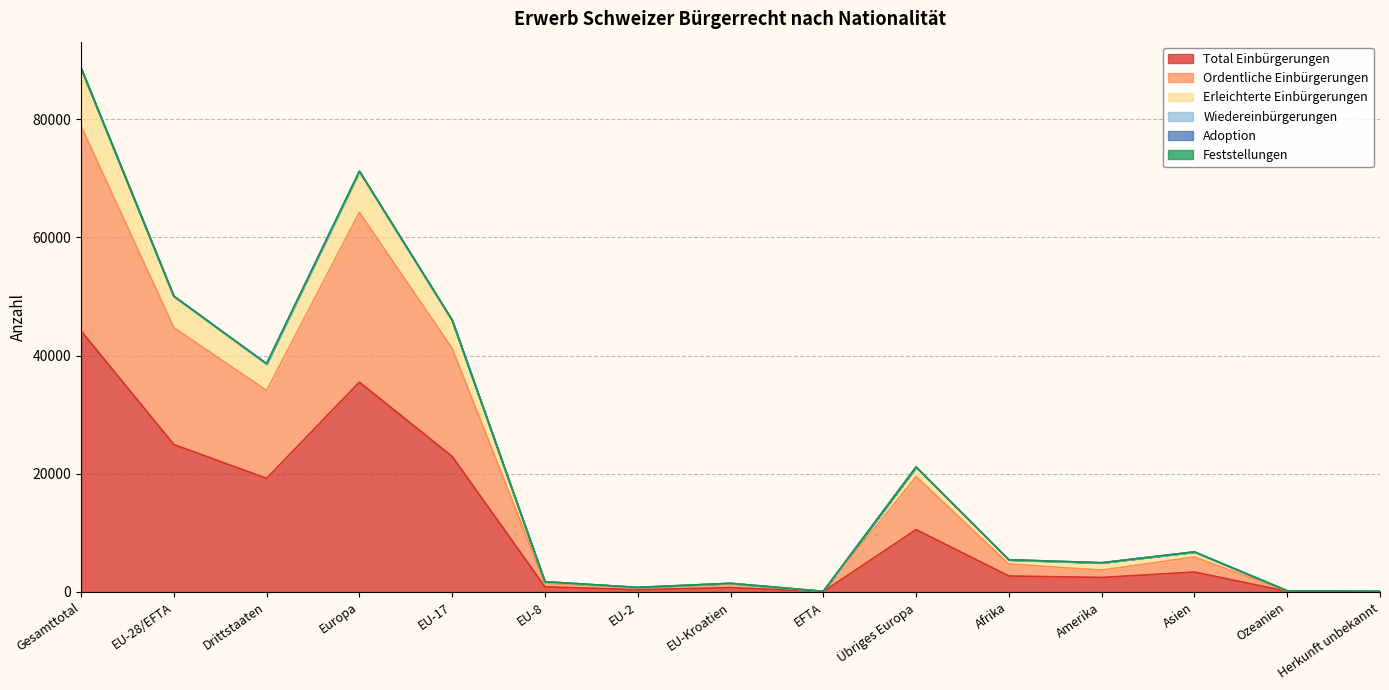

In Erleichterte Einbürgerungen, how many points are higher than both neighbors (excluding endpoints)?

4